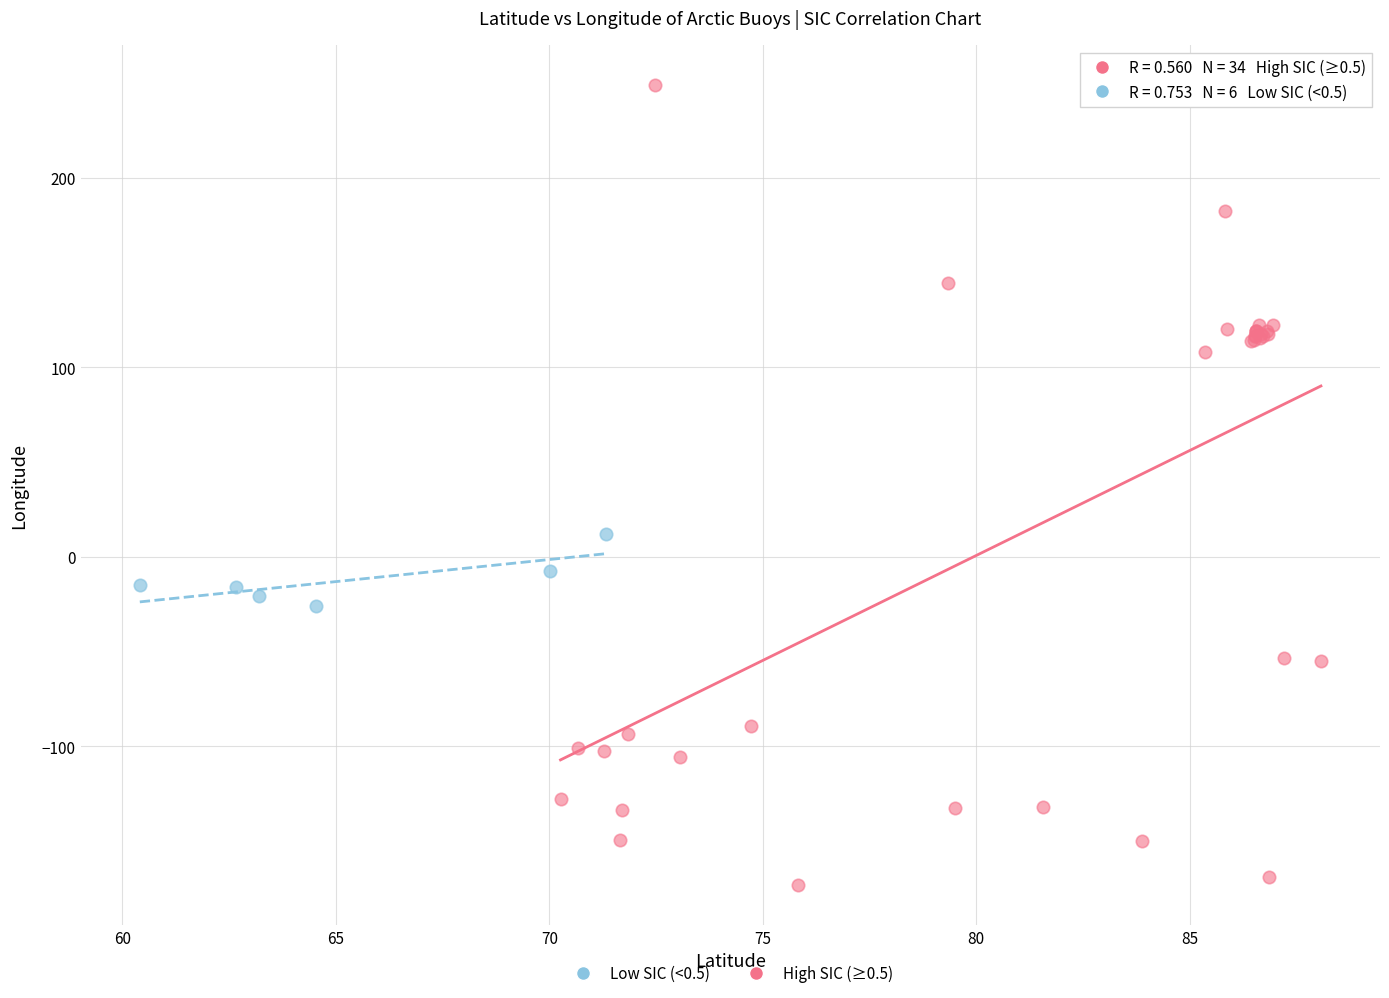

What are all the series names shown in the legend?

Low SIC (<0.5), High SIC (≥0.5)